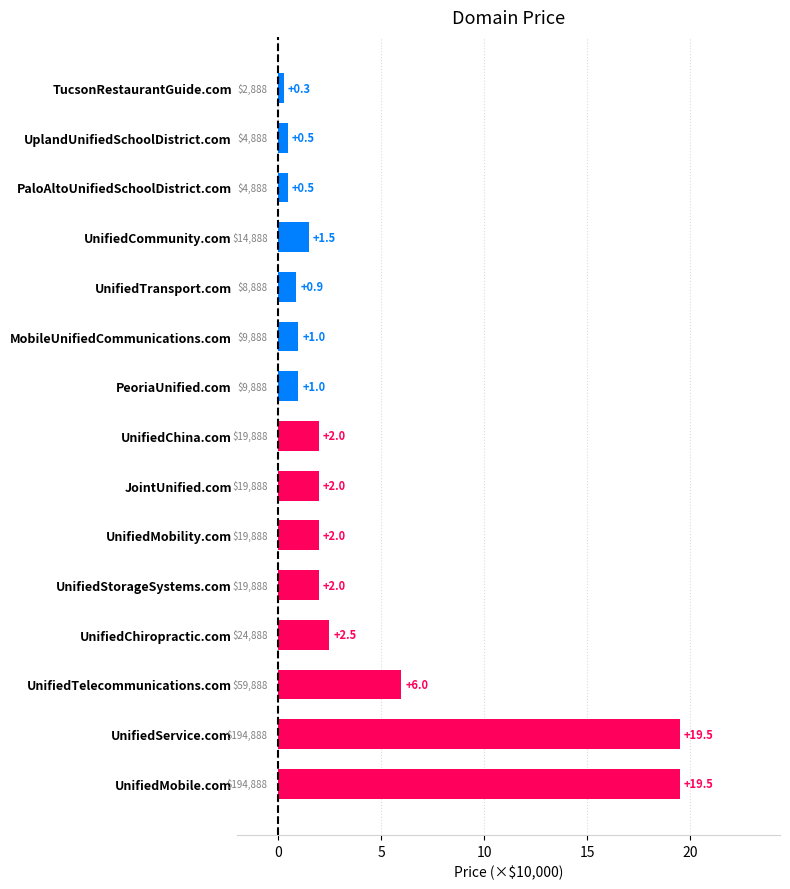

What is the difference between the second highest and second lowest values?

19.0